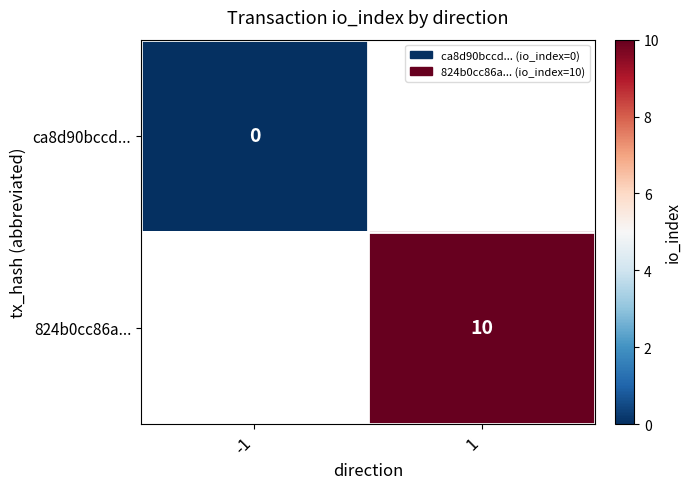

Is the value of ca8d90bccd... at -1 greater than the value of 824b0cc86a... at 1?

No